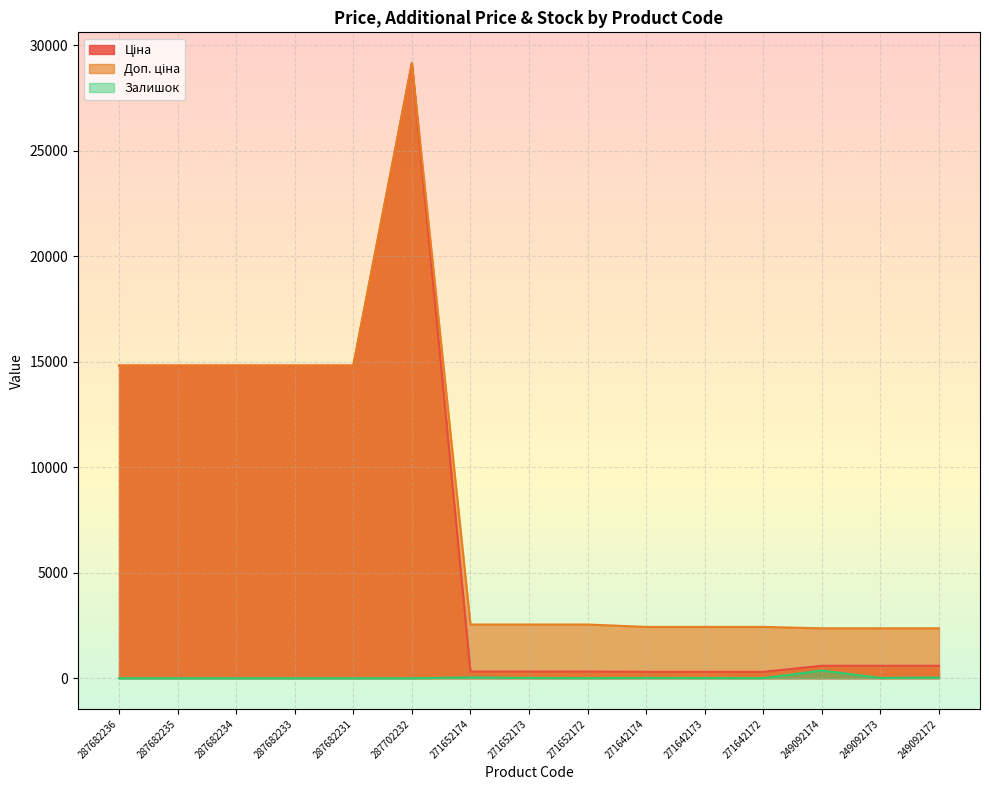

Rank the series at 249092173 from highest to lowest value.

Доп. ціна, Ціна, Залишок